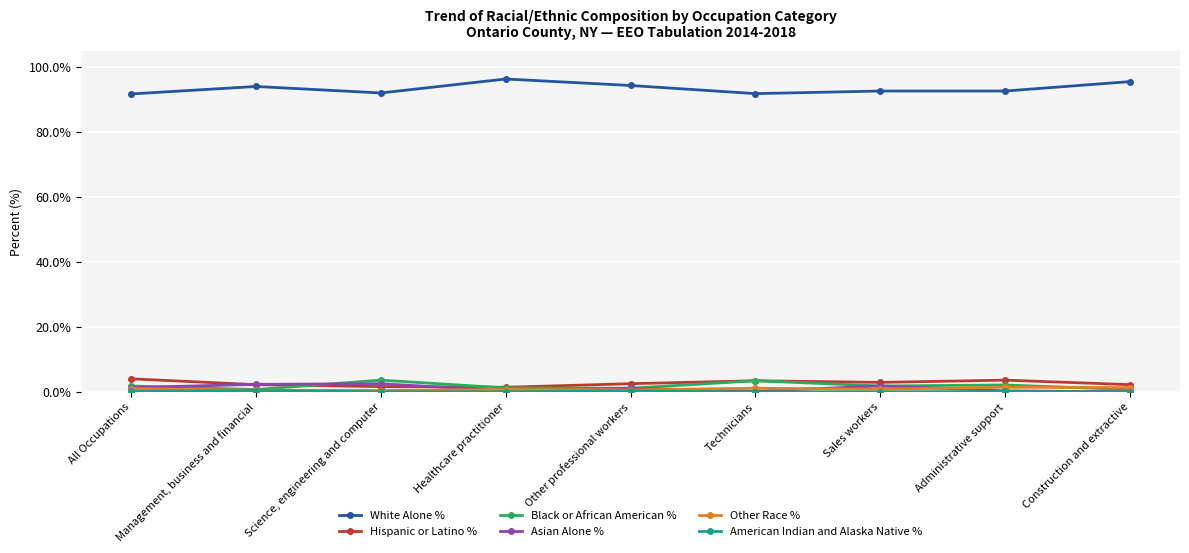

The value of White Alone % at Other professional workers is 21.3. True or false?

False